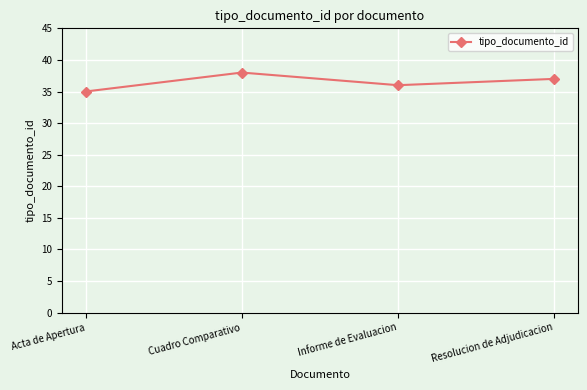

What is the maximum value shown in the chart?

38